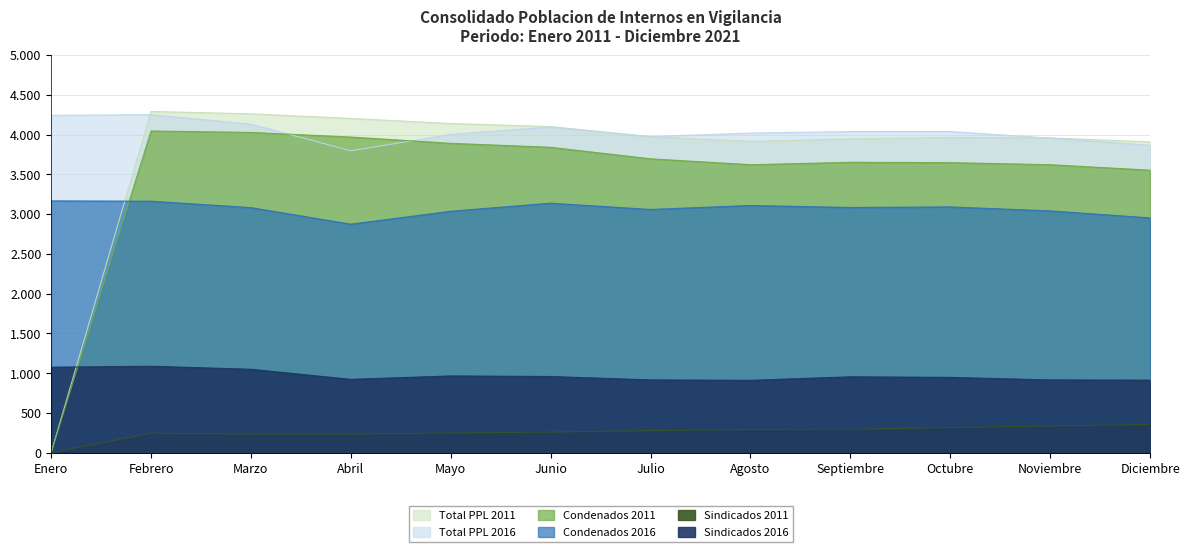

How many lines are shown in the chart?

6